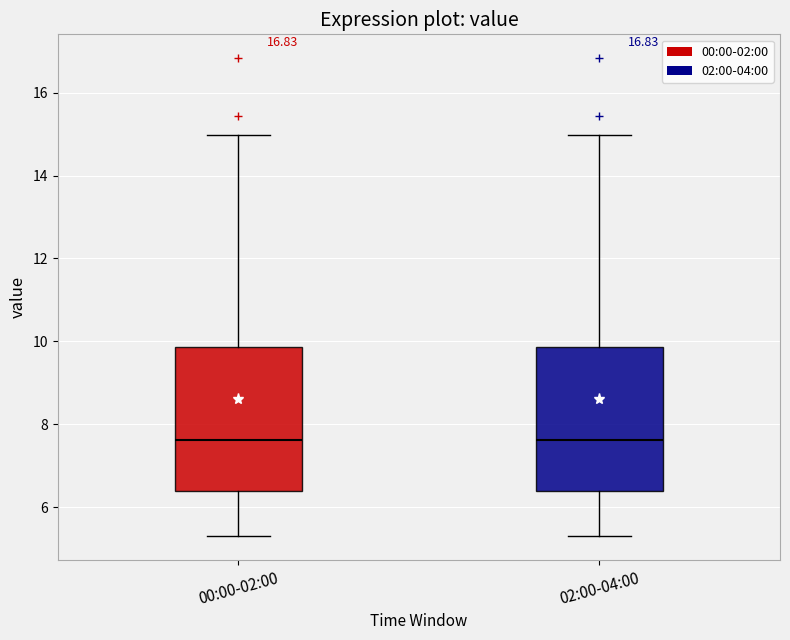

Reading left to right, read every box against the y-axis: the position of its median line, the range the box covers, and the ends of its whiskers. The values are not printed on the chart, so give them approximately, as read against the axis.

00:00-02:00: median 7.6, box 6.4 to 9.8, whiskers 5.4 to 15.0
02:00-04:00: median 7.6, box 6.4 to 9.8, whiskers 5.4 to 15.0